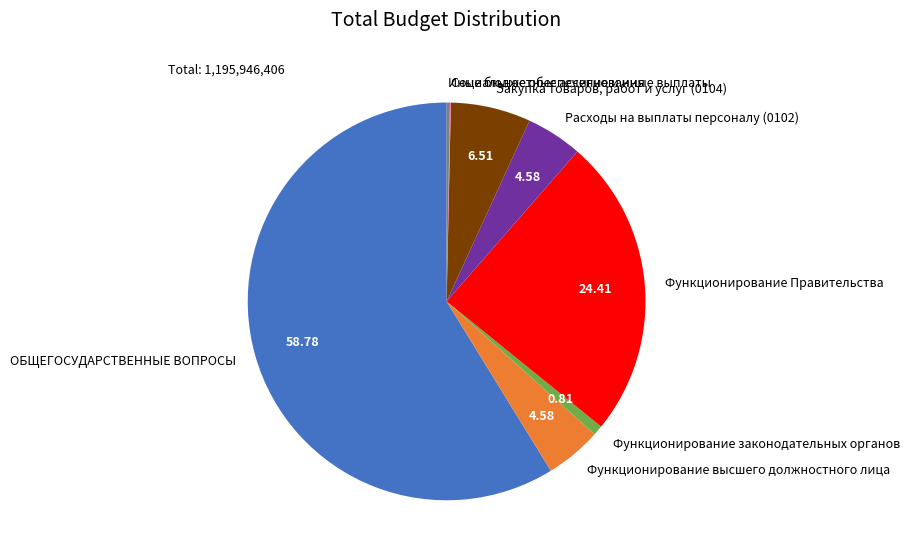

What is the ratio of the value at ОБЩЕГОСУДАРСТВЕННЫЕ ВОПРОСЫ to the value at Функционирование Правительства?

2.4